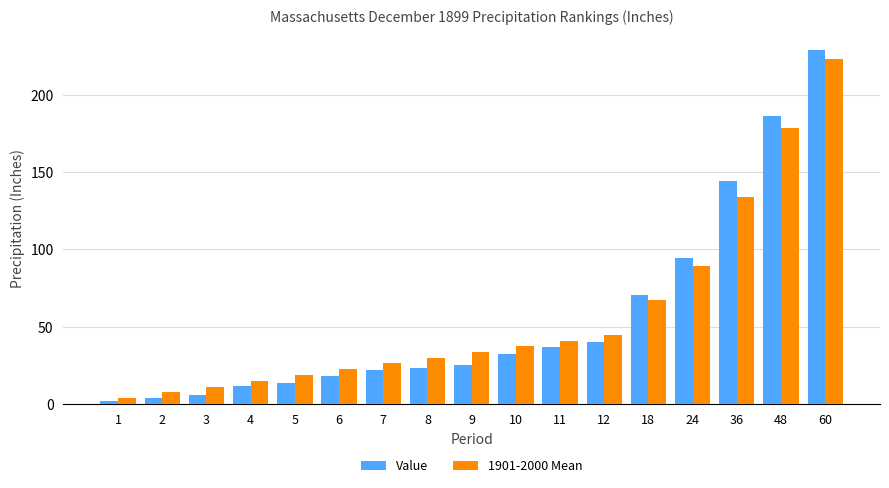

What is the value of the Value bar at the 12th from the left?

40.5